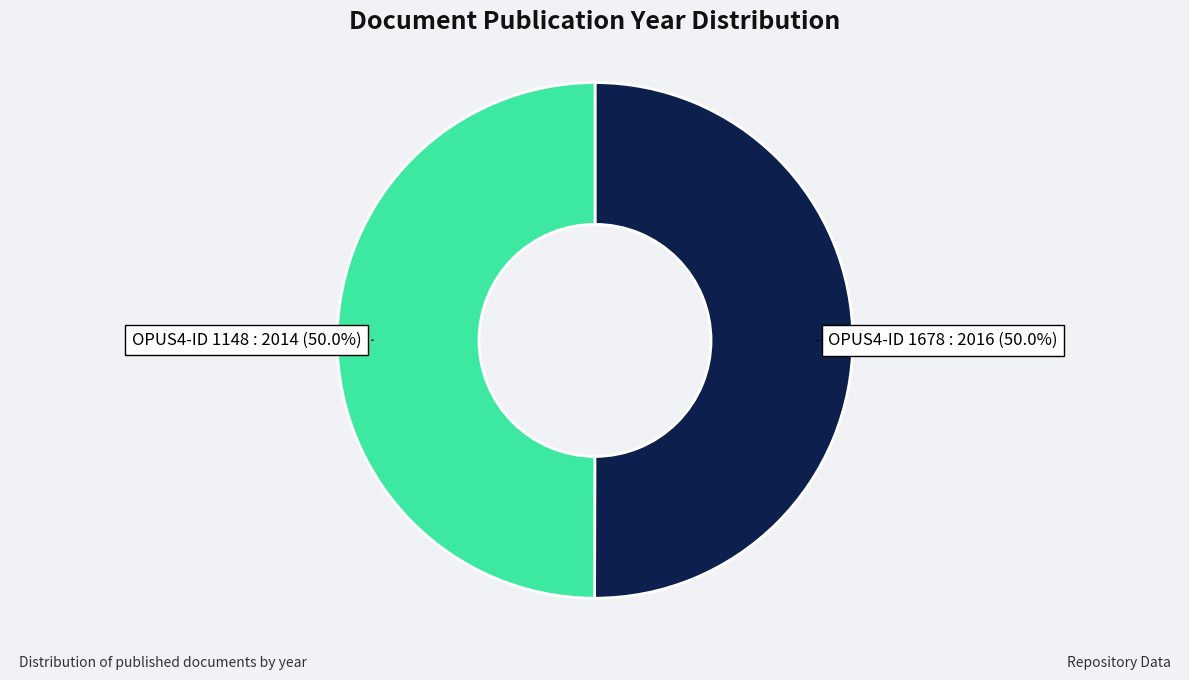

How many slices are in this pie chart?

2